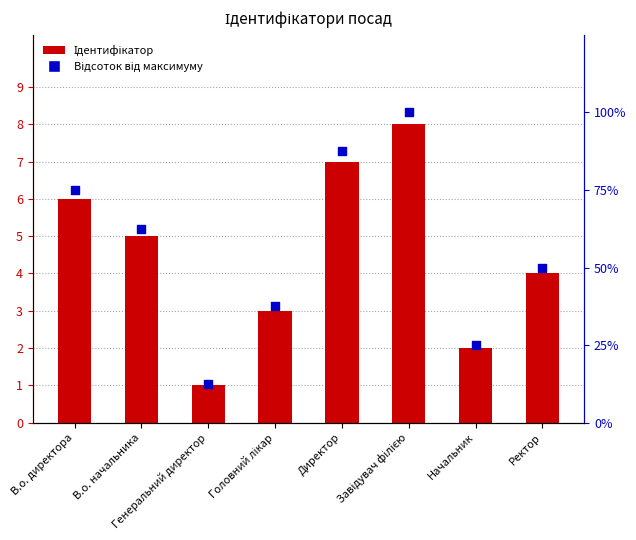

Which series contains the lowest Y value?

Ідентифікатор